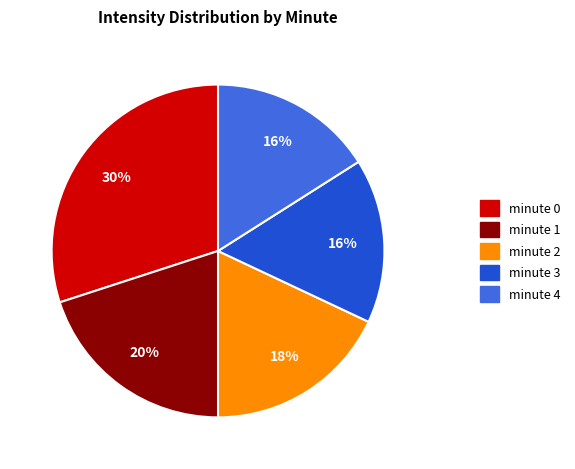

How many slices are in this pie chart?

5